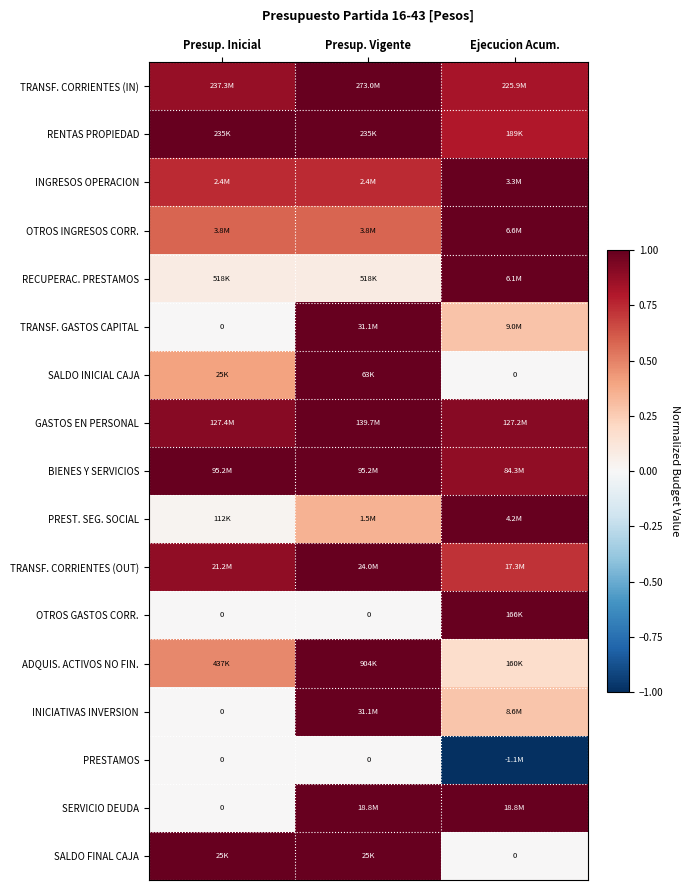

What is the greatest value displayed?

1.0